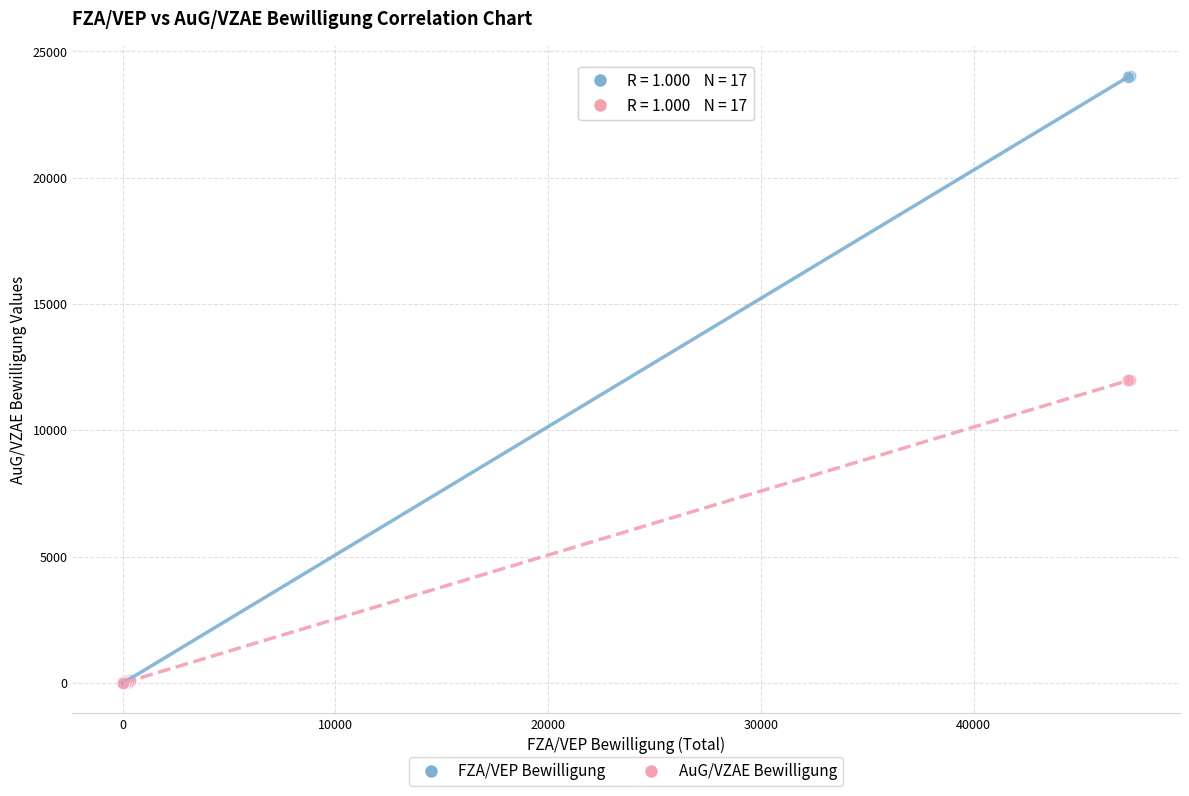

Which series contains the highest Y value?

FZA/VEP Bewilligung